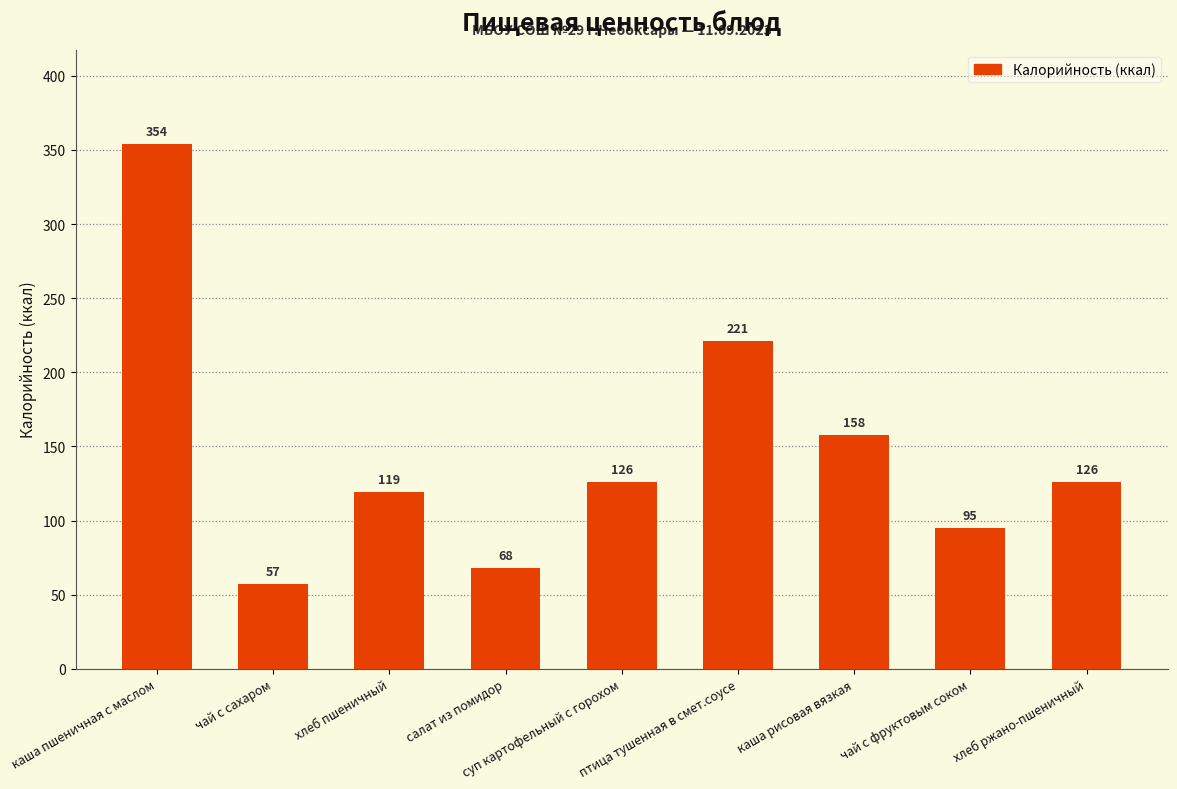

What is the label of the 1st bar from the left?

каша пшеничная с маслом